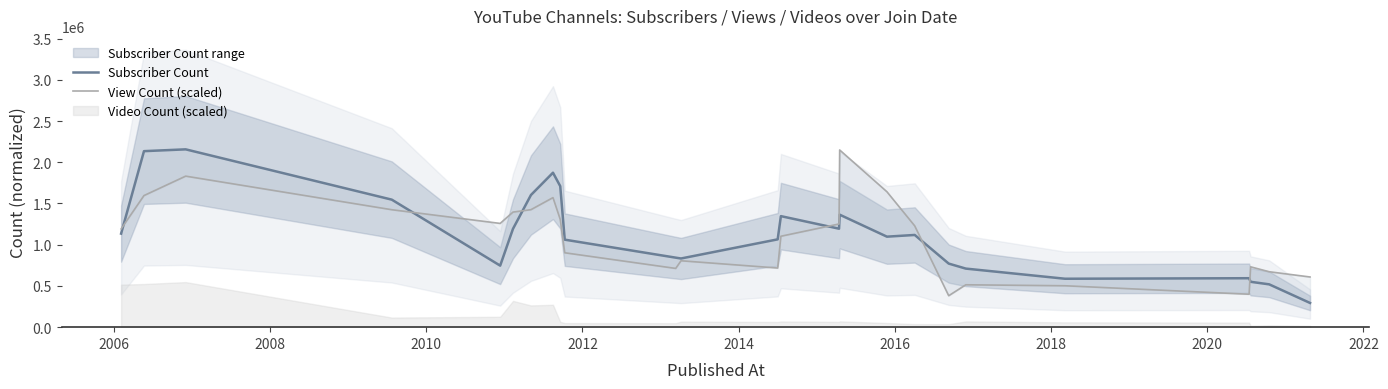

Reading left to right, list all the values displayed in this chart.

Subscriber Count: 1134666.7	2134666.7	2156666.7	1546666.7	746333.3	1193000.0	1603000.0	1873333.3	1710000.0	1061333.3	843000.0	833000.0	1065000.0	1346666.7	1194333.3	1364333.3	1097666.7	1118333.3	771000.0	710333.3	587333.3	593666.7	550333.3	519333.3	293666.7
View Count (scaled): 1191340.8	1596101.1	1831654.2	1424444.9	1258257.5	1395663.2	1424949.7	1571057.2	1306580.3	902262.6	712528.1	805310.0	717265.2	1102664.3	1251516.1	2148968.8	1642213.2	1228393.8	381390.2	514066.2	502169.9	399378.9	731865.5	672186.2	608647.5